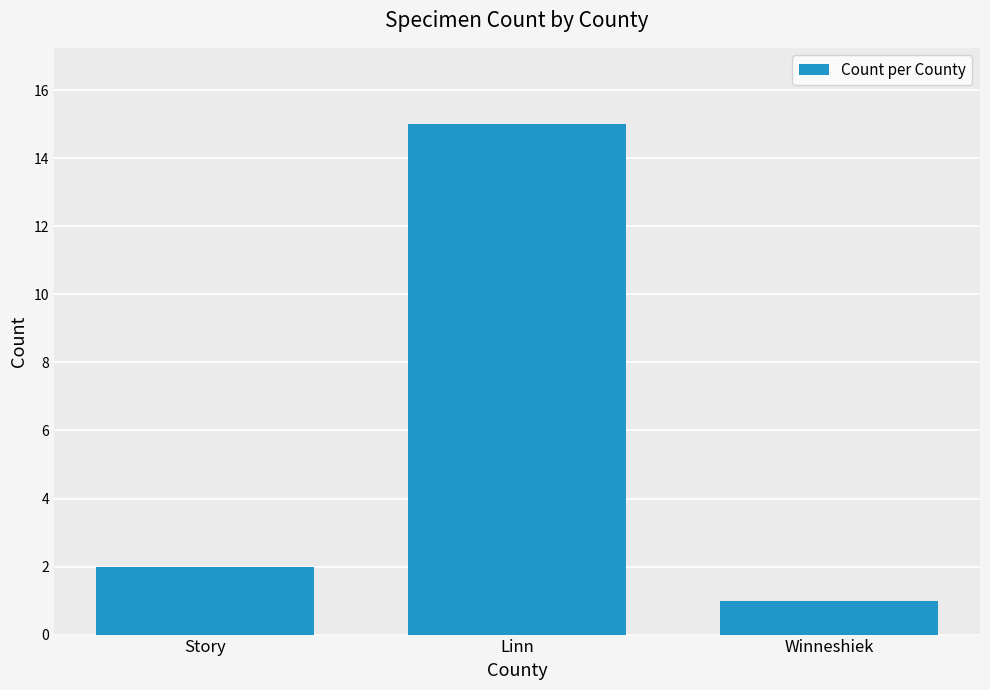

What is the value of the 2nd bar from the left?

15